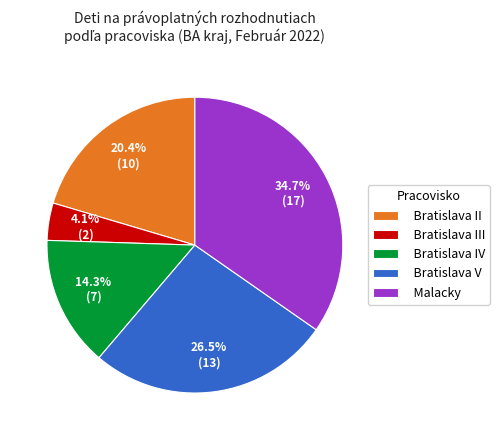

Do Bratislava IV and Bratislava II together represent more than half of the pie?

No